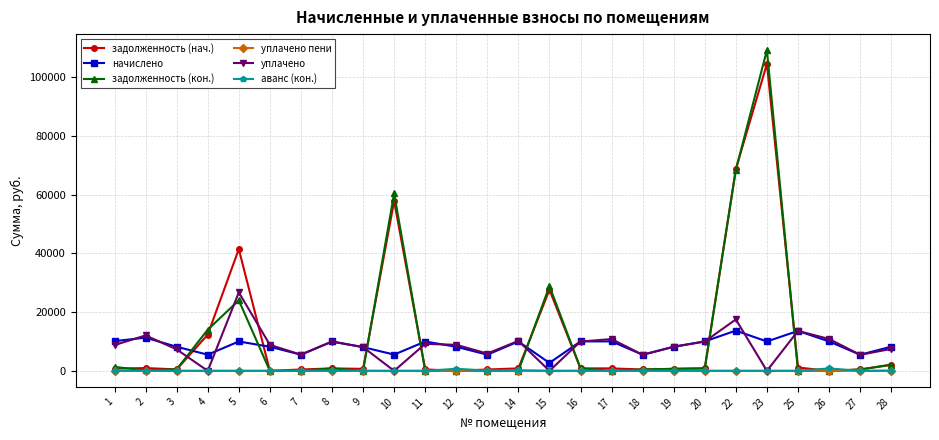

At which label does начислено reach its minimum?

15